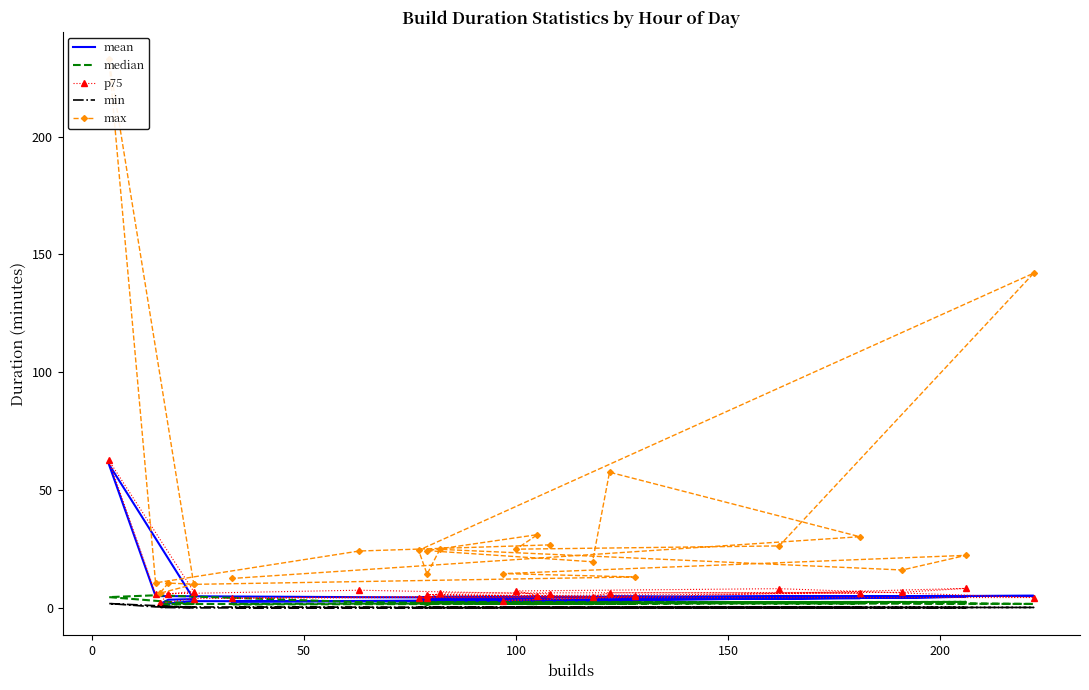

What is the highest value of the p75 series?

62.6